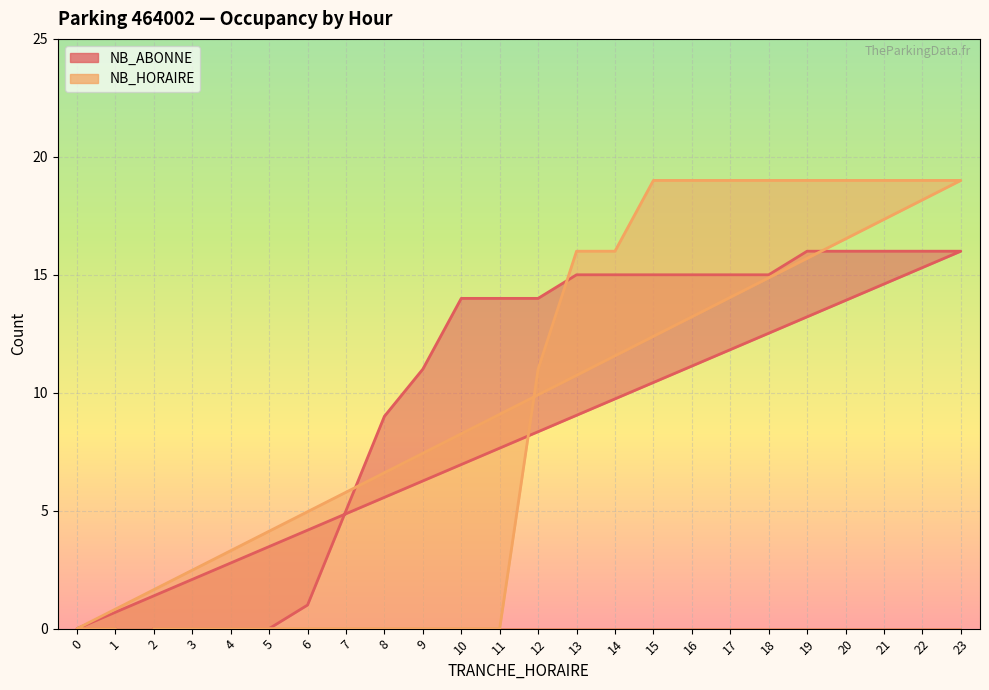

At which label does NB_HORAIRE first exceed 11?

13